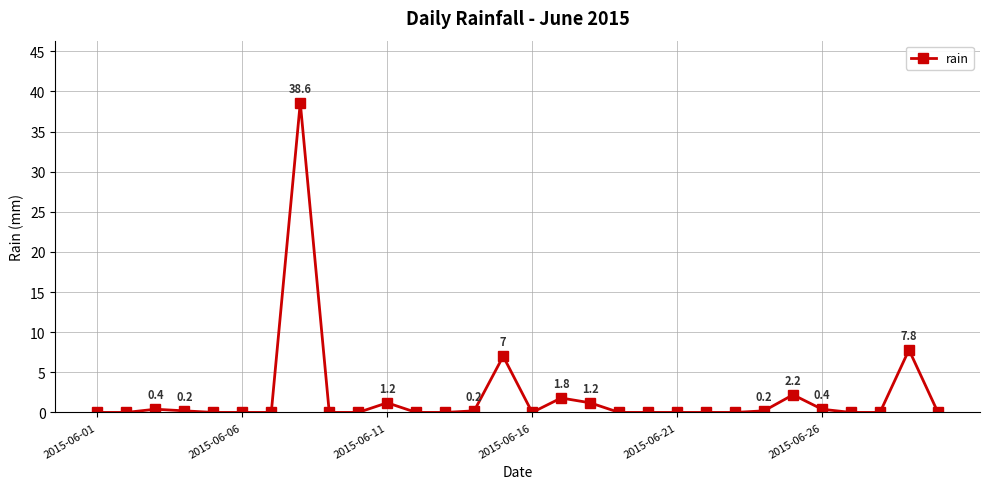

True or false: there are more than 2 points higher than both neighbors.

True